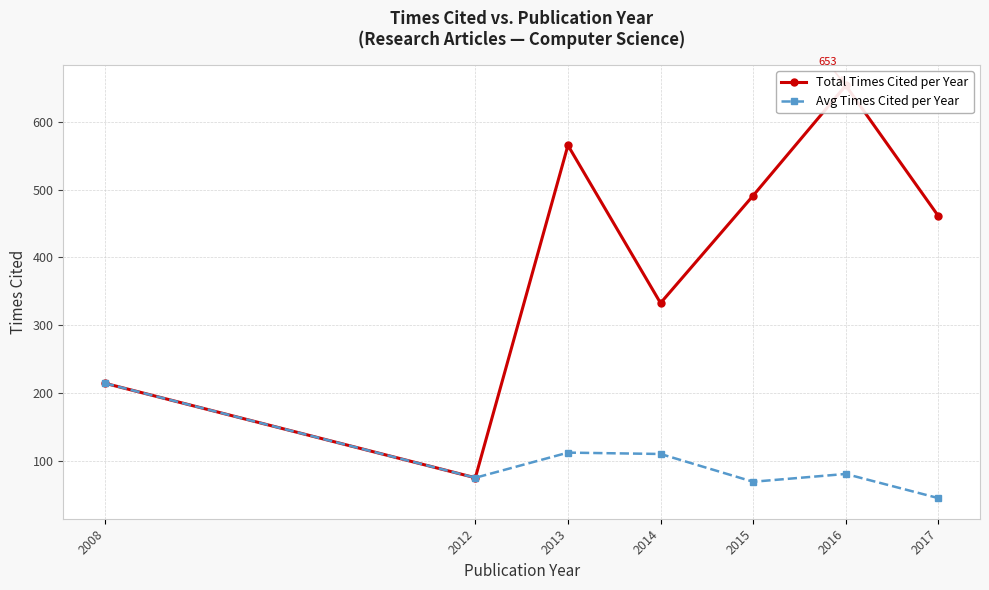

What is the approximate value of Total Times Cited per Year at 2013?

565.0